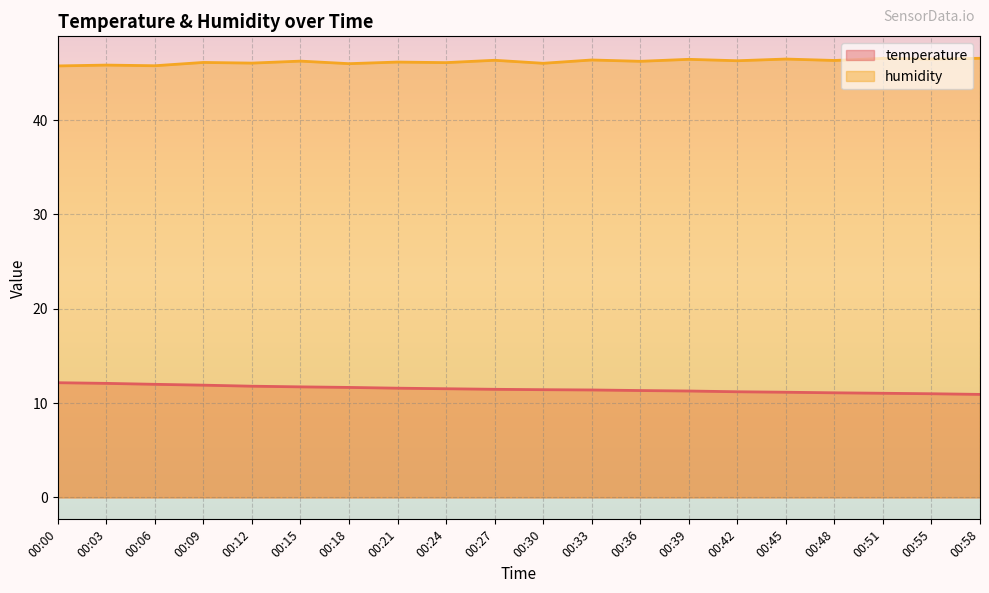

What are all the series names shown in the legend?

temperature, humidity